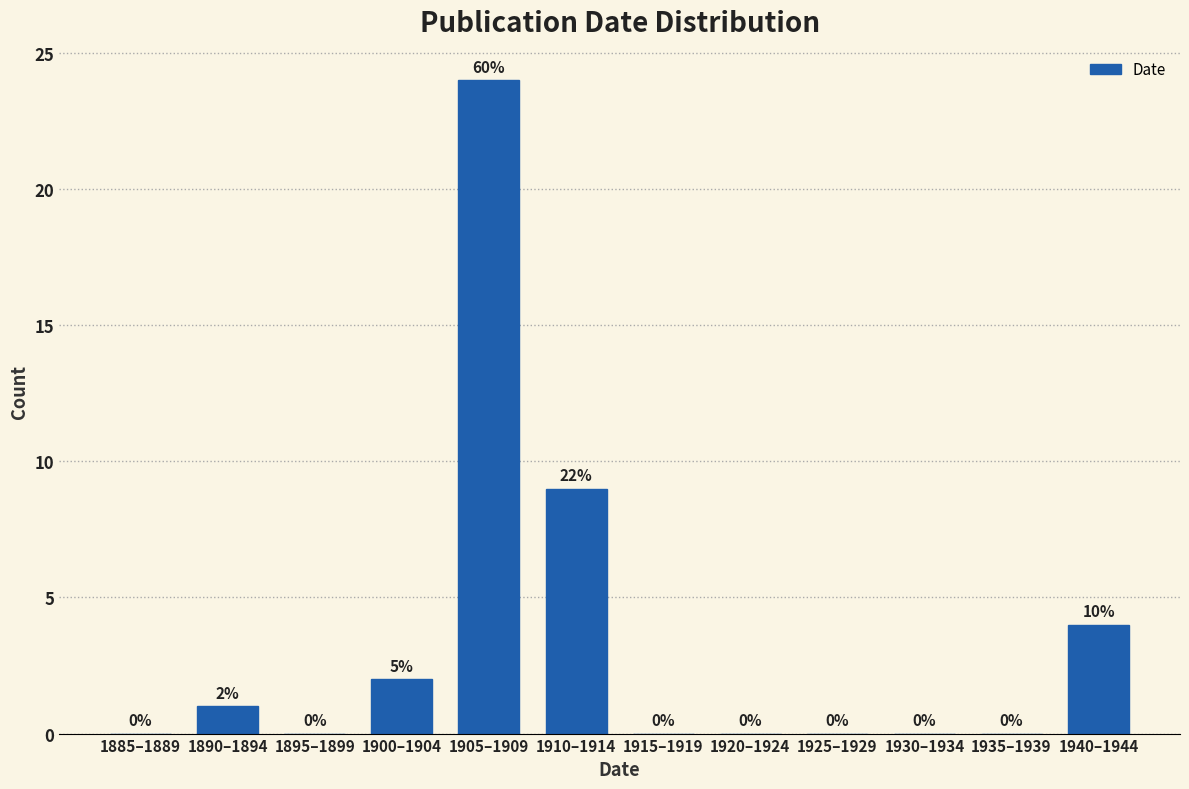

Reading right to left, list all the values displayed in this chart.

1940–1944=4	1935–1939=0	1930–1934=0	1925–1929=0	1920–1924=0	1915–1919=0	1910–1914=9	1905–1909=24	1900–1904=2	1895–1899=0	1890–1894=1	1885–1889=0